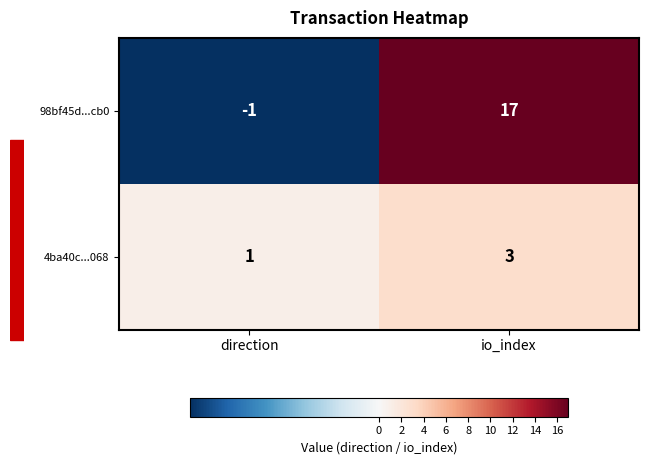

What is the approximate value of 98bf45d...cb0 at io_index, to the nearest 5?

15